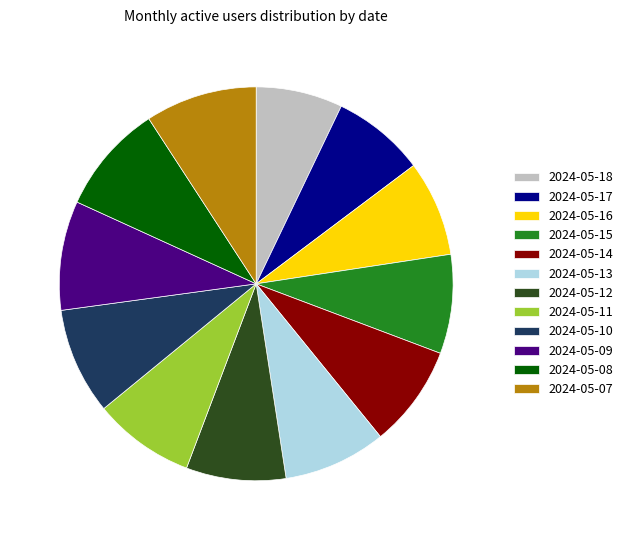

Does 2024-05-17 represent more than half of the total?

No